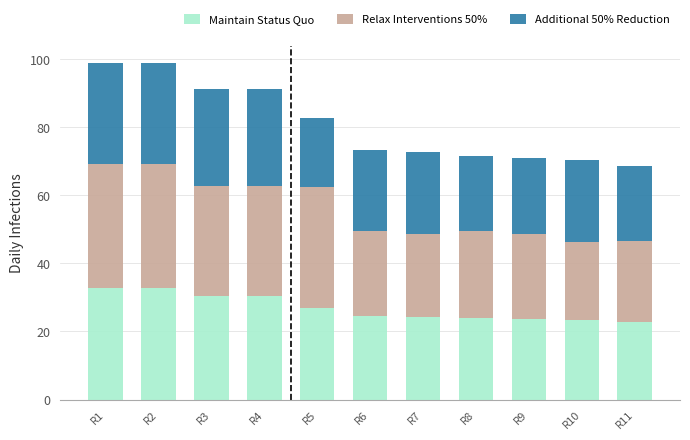

The value of Maintain Status Quo at R3 is 30.3. True or false?

True